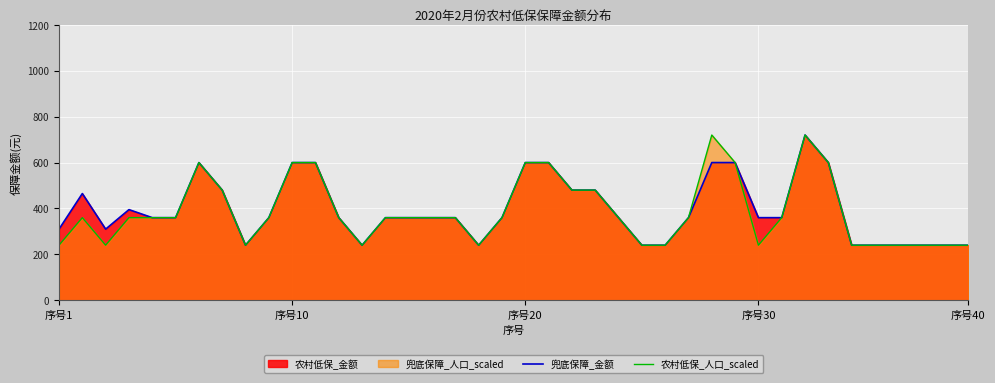

How many interior local peaks does the 农村低保_人口_scaled series have?

4